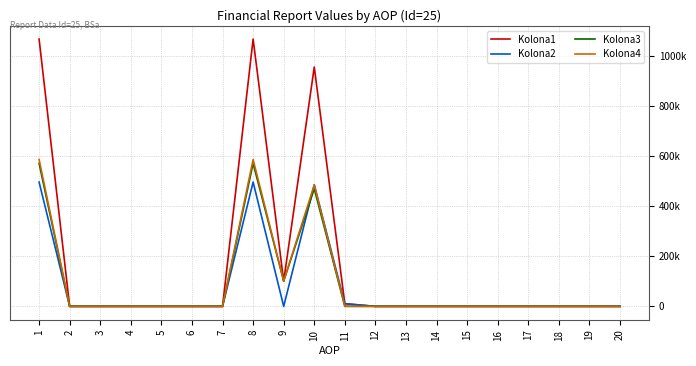

Which category has the highest value across all series?

1